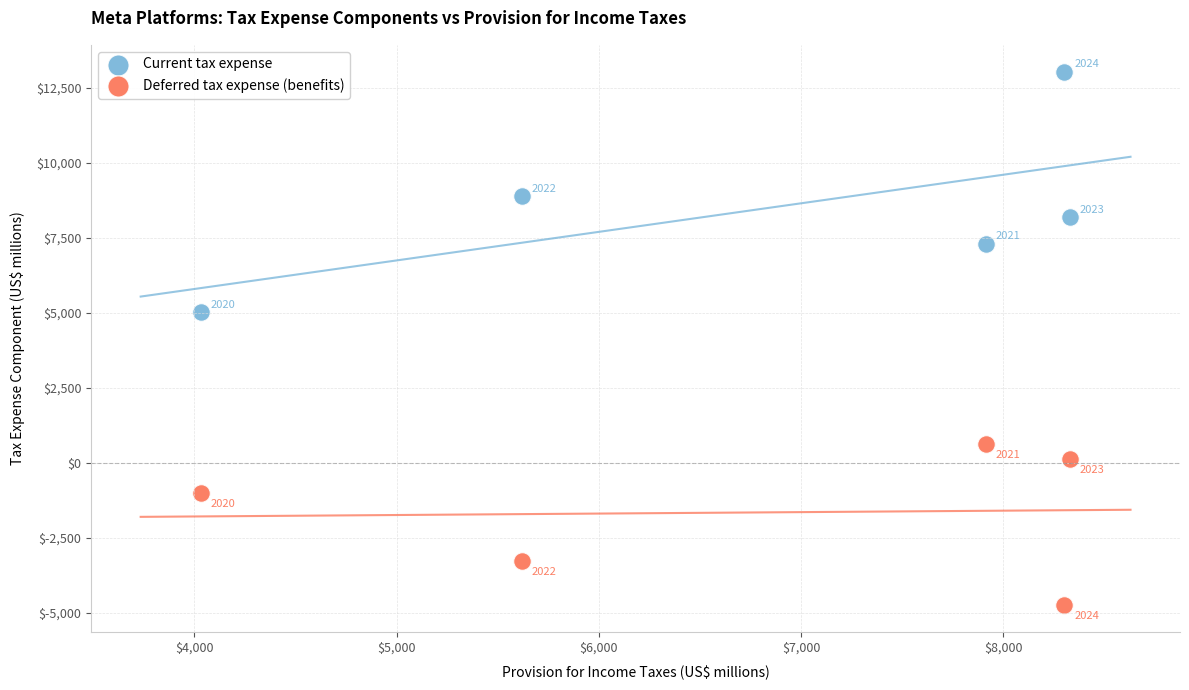

In the Current tax expense series, what Y value is closest to 9035?

8896